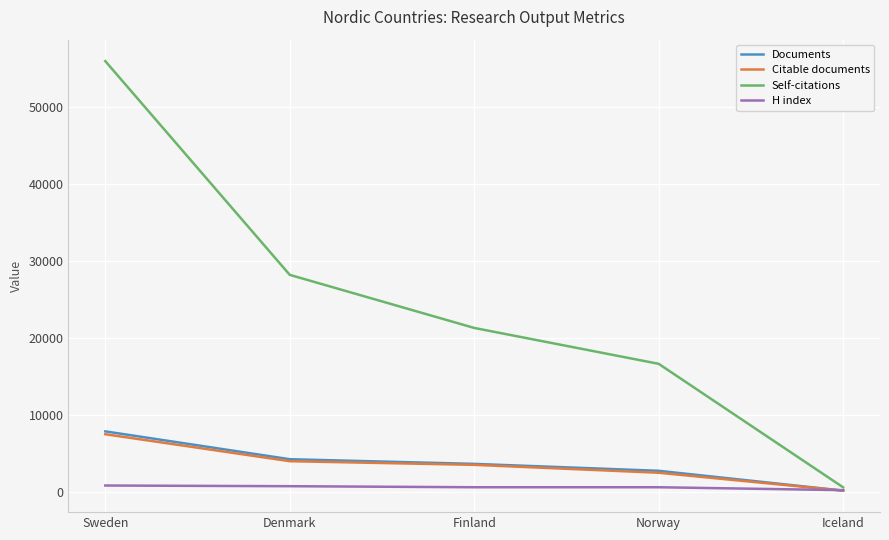

Is this an area chart (filled region under the line)?

No